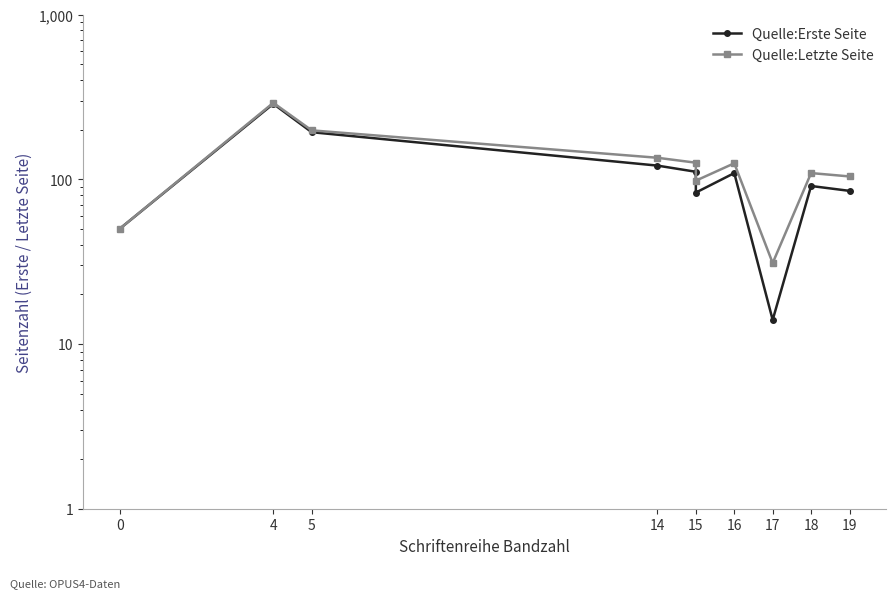

Reading left to right, list all the values displayed in this chart.

Quelle:Erste Seite: 50	287	193	121	111	83	109	14	91	85
Quelle:Letzte Seite: 50	291	198	135	126	98	125	31	109	104